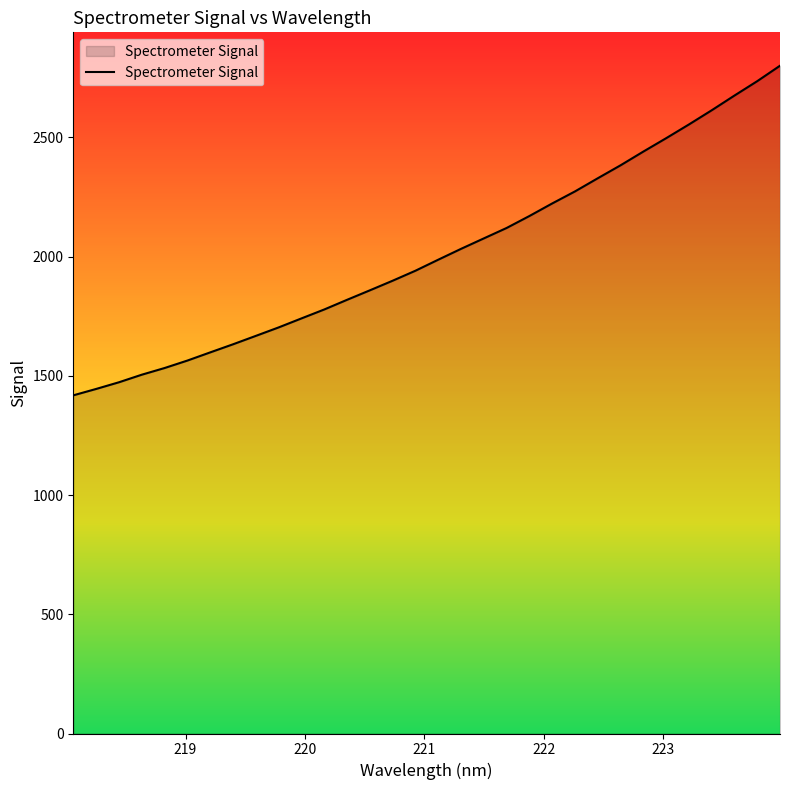

Reading right to left, transcribe all the data shown in this chart.

2800.5	2735.8	2675.5	2613.7	2554.2	2496.6	2440.5	2383.0	2328.7	2273.5	2223.0	2170.3	2120.2	2076.4	2032.6	1987.1	1940.9	1898.9	1858.6	1818.8	1778.3	1740.8	1703.0	1667.6	1632.3	1598.3	1564.0	1532.7	1504.7	1473.0	1444.9	1418.2